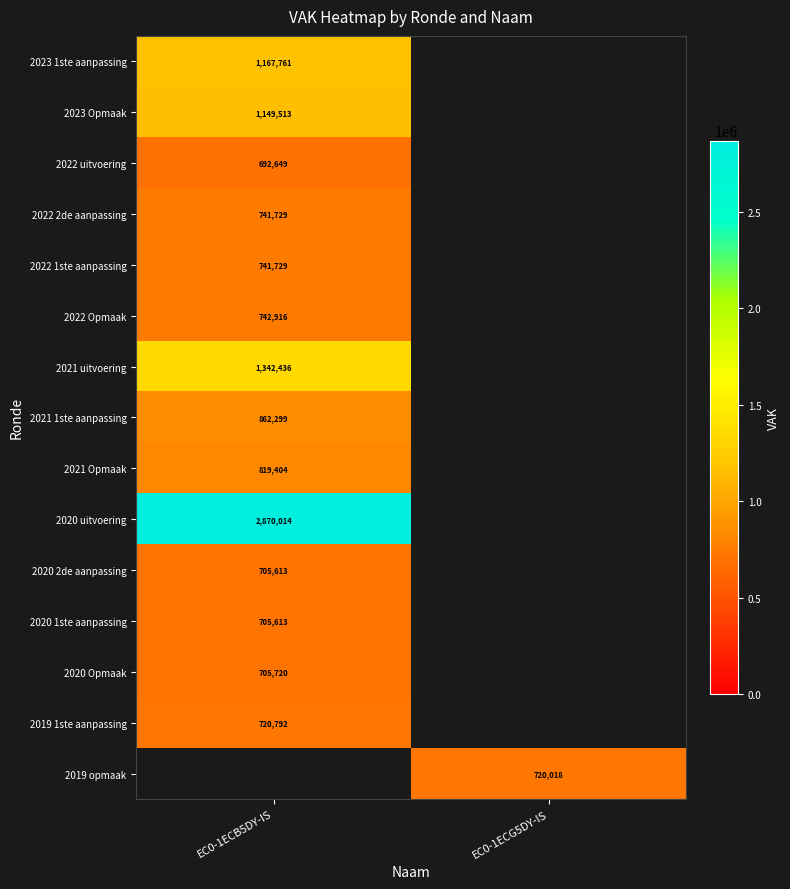

The 2021 uitvoering series shows 696836 at EC0-1ECB5DY-IS. True or false?

False